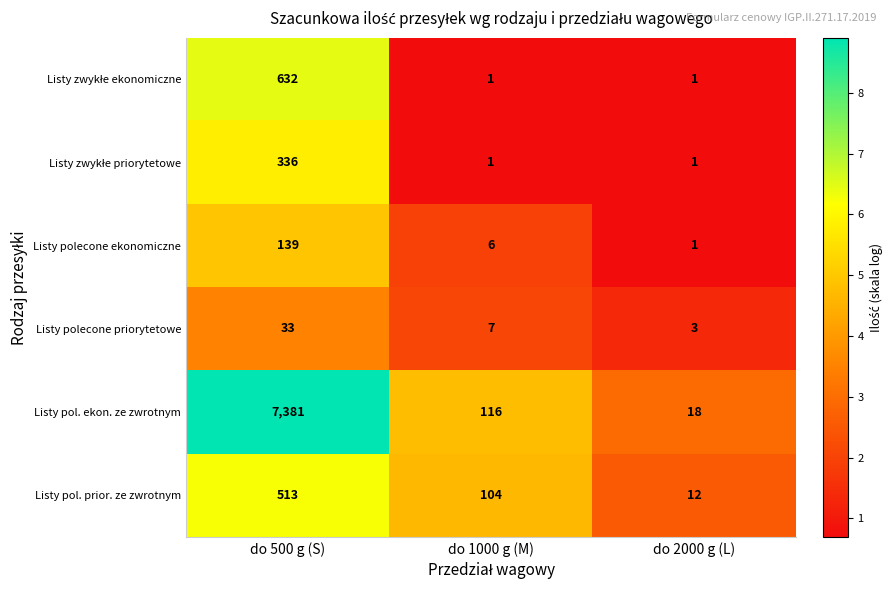

What is the difference between the highest and lowest values at do 2000 g (L)?

17